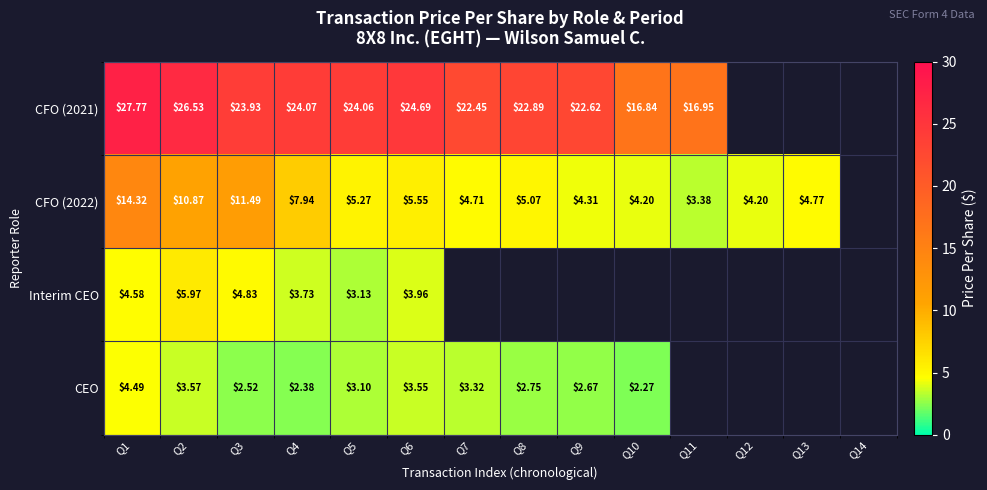

At Q2, list the series in order from largest to smallest.

CFO (2021), CFO (2022), Interim CEO, CEO